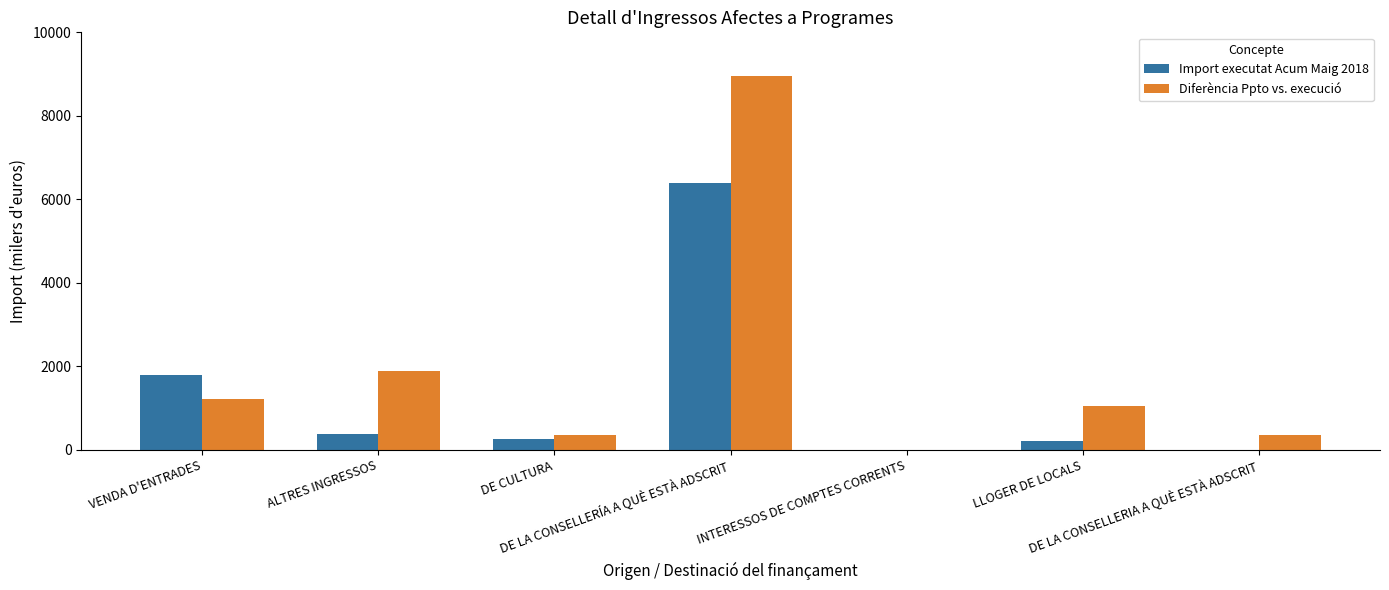

The Import executat Acum Maig 2018 series shows 606.5 at VENDA D'ENTRADES. True or false?

False